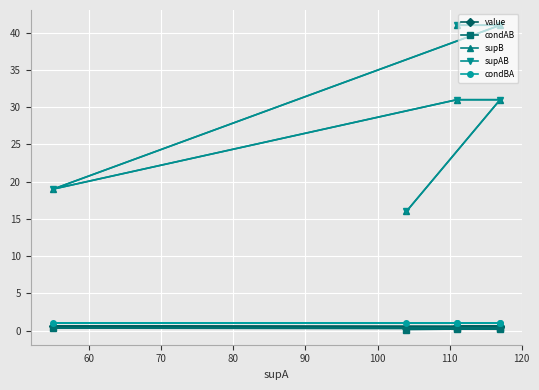

Count the number of categories in the chart.

6